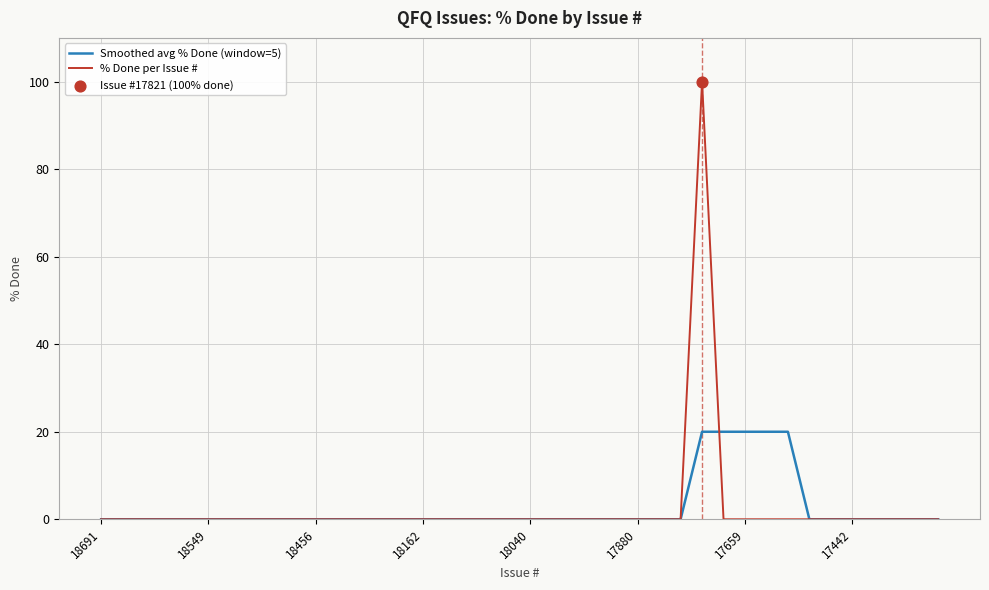

Which series has the widest spread of values?

% Done per Issue #